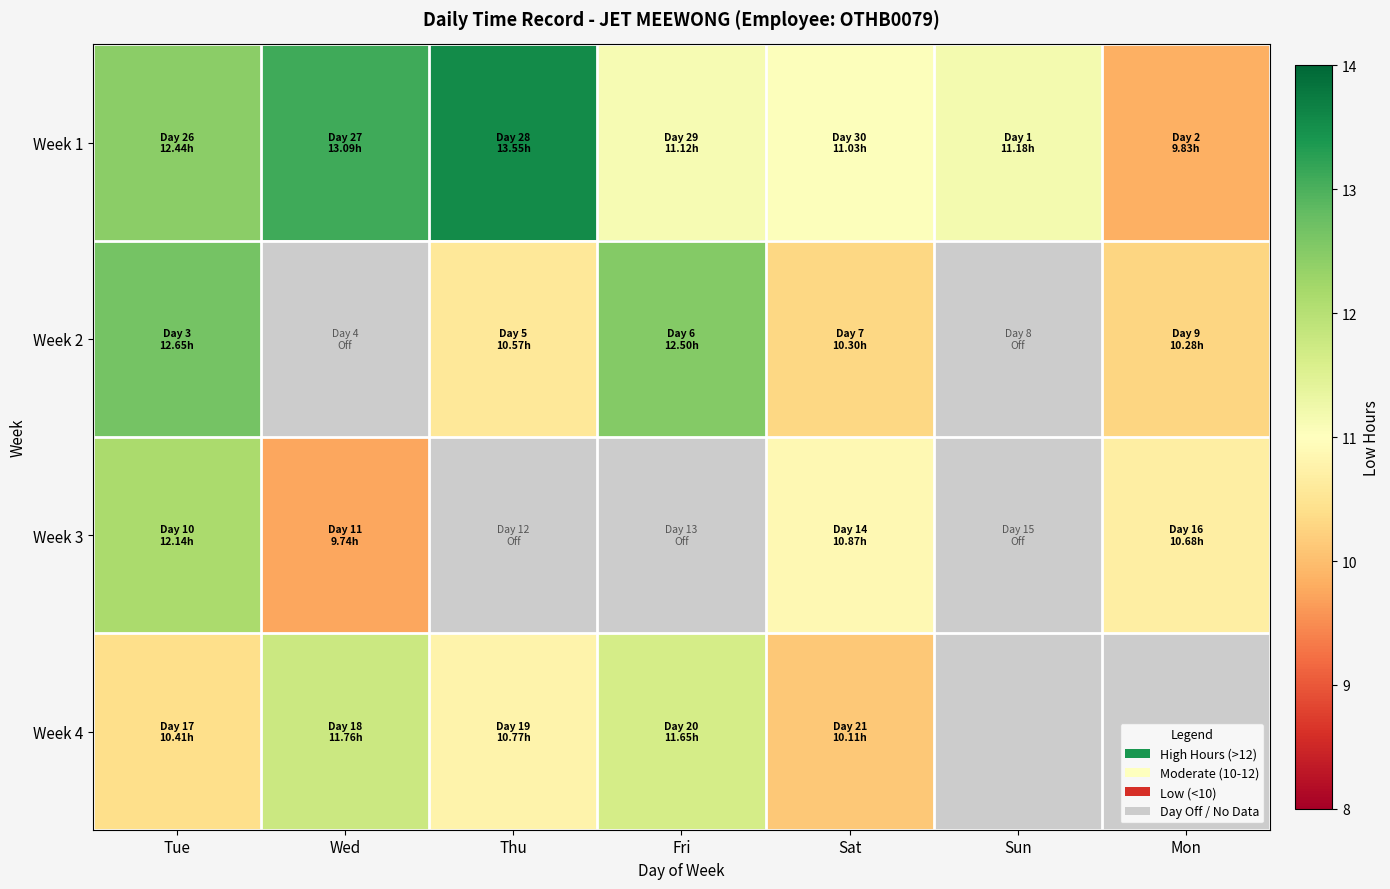

Which series has the largest range (max minus min)?

Week 1